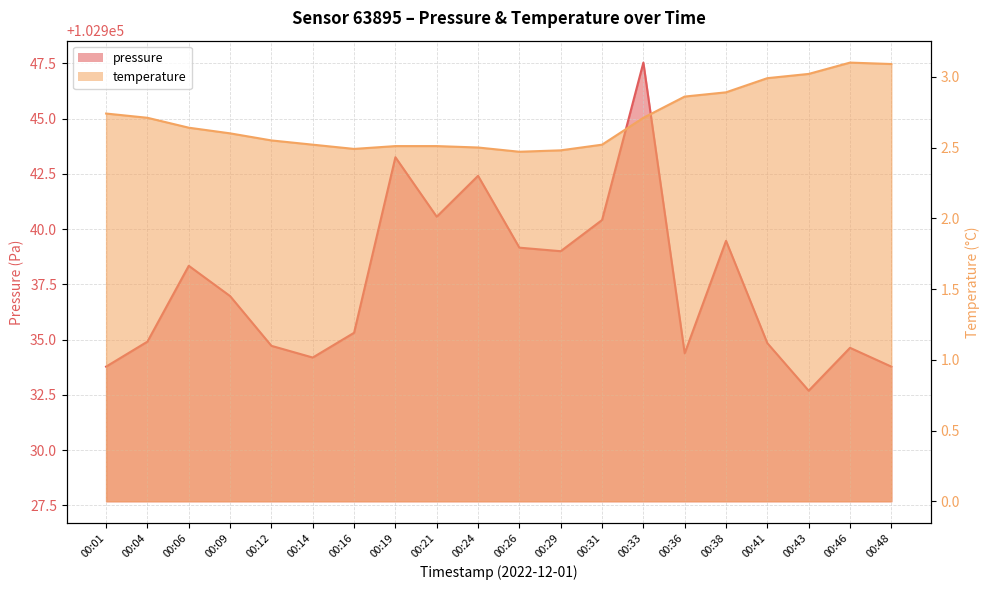

True or false: pressure and temperature cross at least once.

False